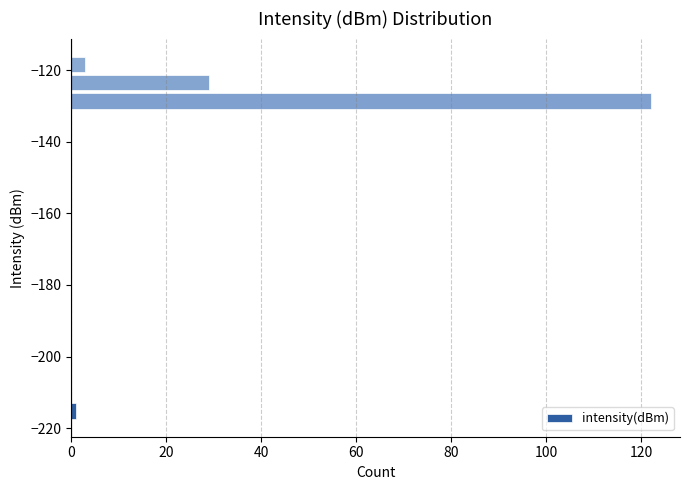

Read against the y-axis, roughly where is the centre of the longest bar?

-128